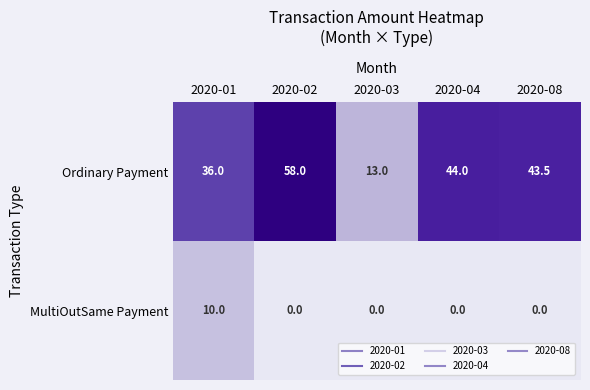

True or false: MultiOutSame Payment has a value of 0.0 at 2020-03.

True